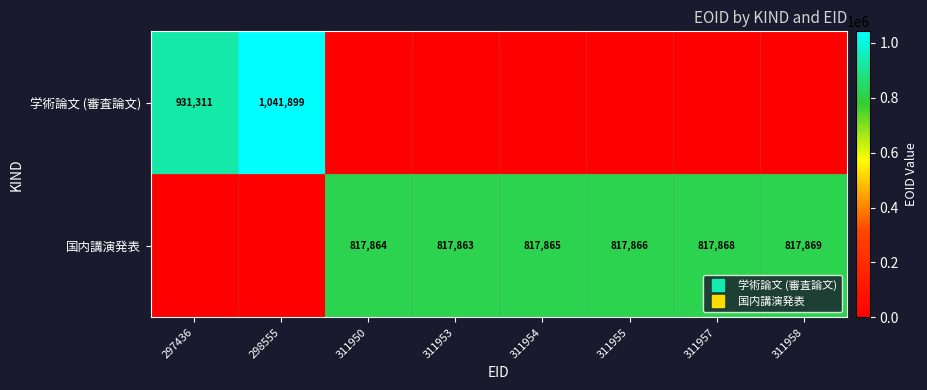

Which series has the largest total across all categories?

国内講演発表